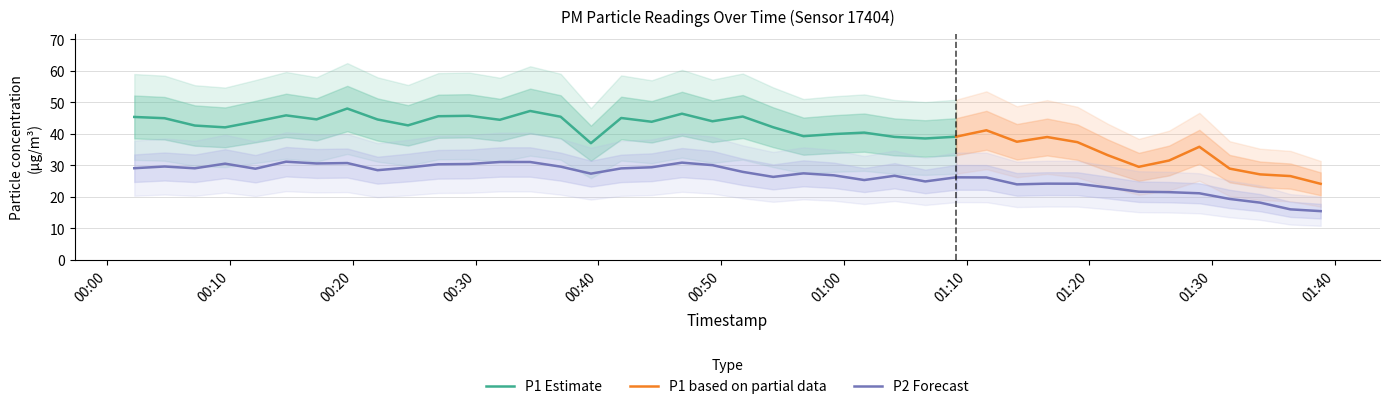

What is the value of the P2 point at the 37th from the left?

19.4